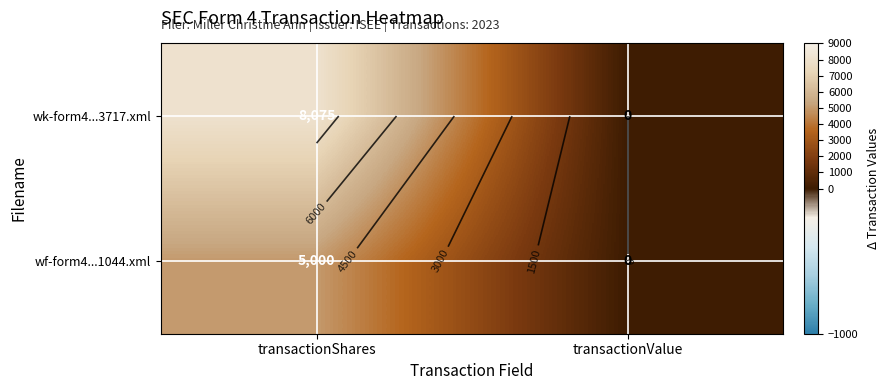

Which label corresponds to the largest value in the chart?

transactionShares